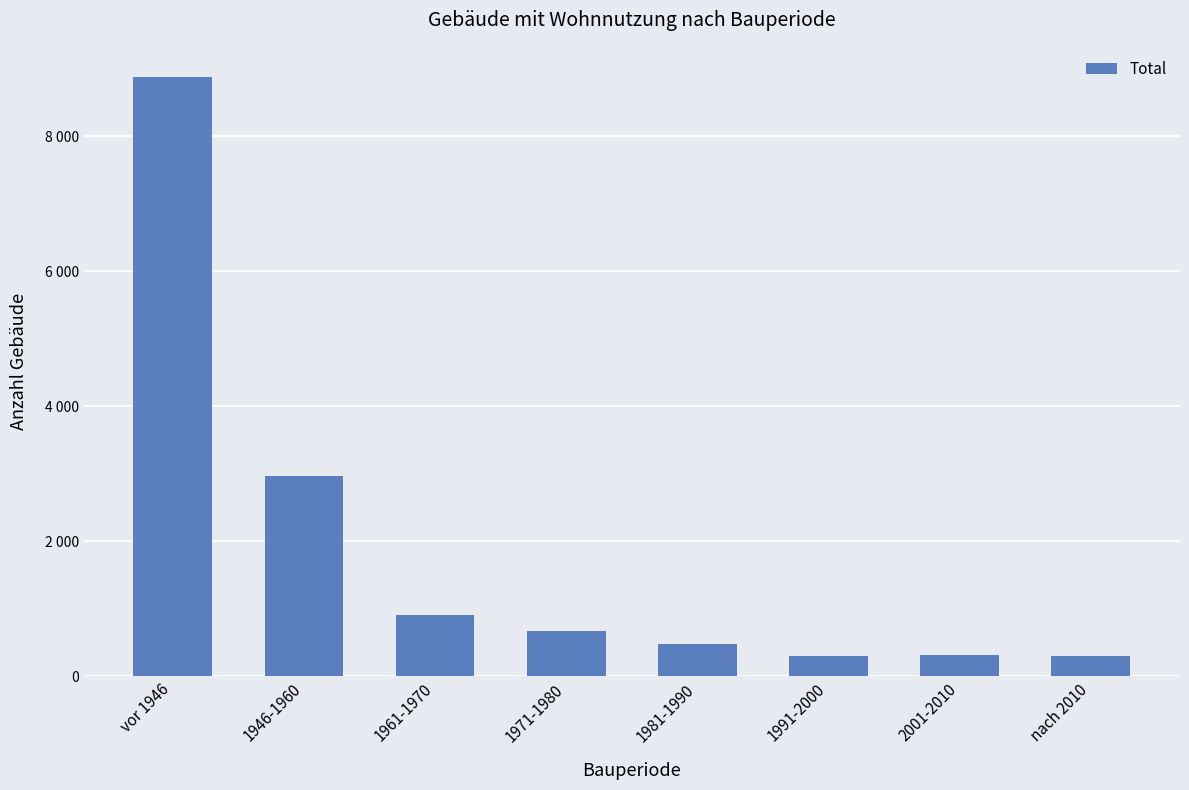

What is the change in value from 1971-1980 to 1991-2000?

-381